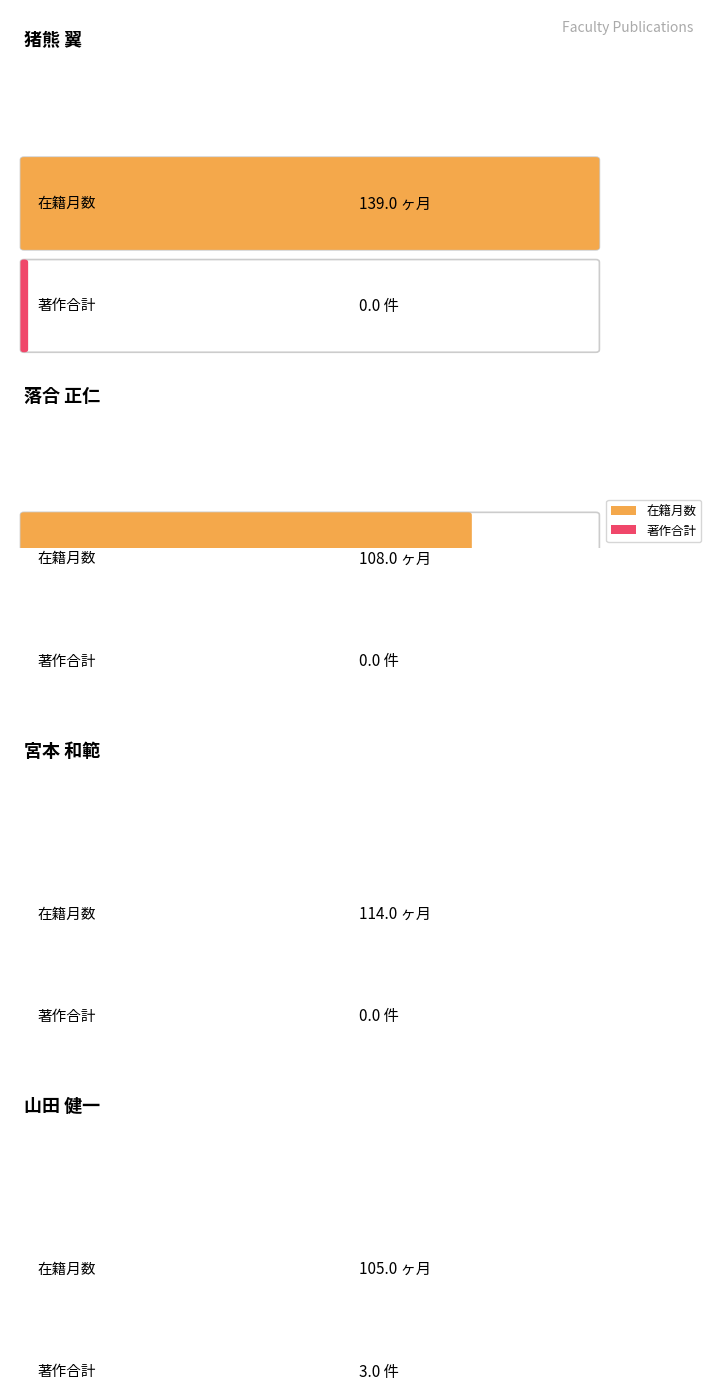

What is the difference between the highest and lowest values at 猪熊 翼?

139